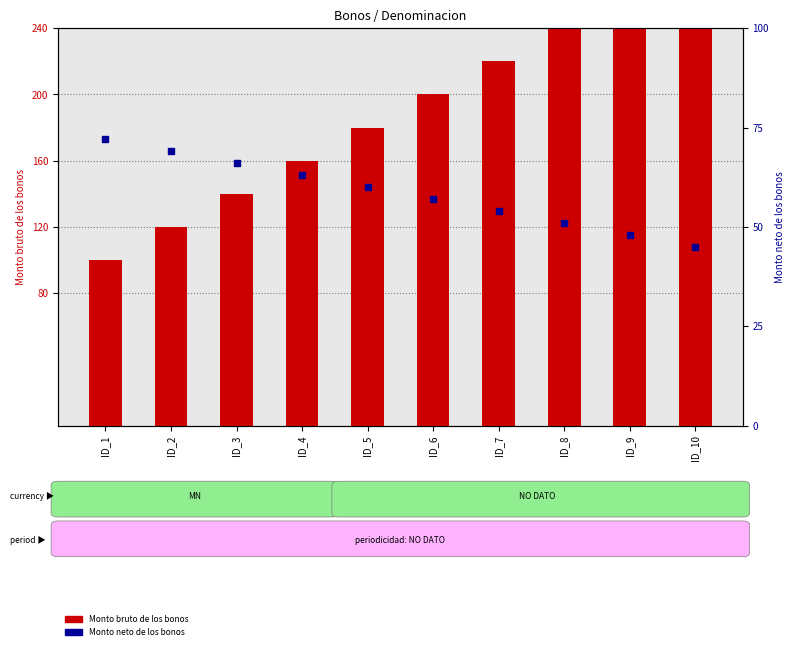

What are all the series names shown in the legend?

Monto bruto de los bonos, Monto neto de los bonos